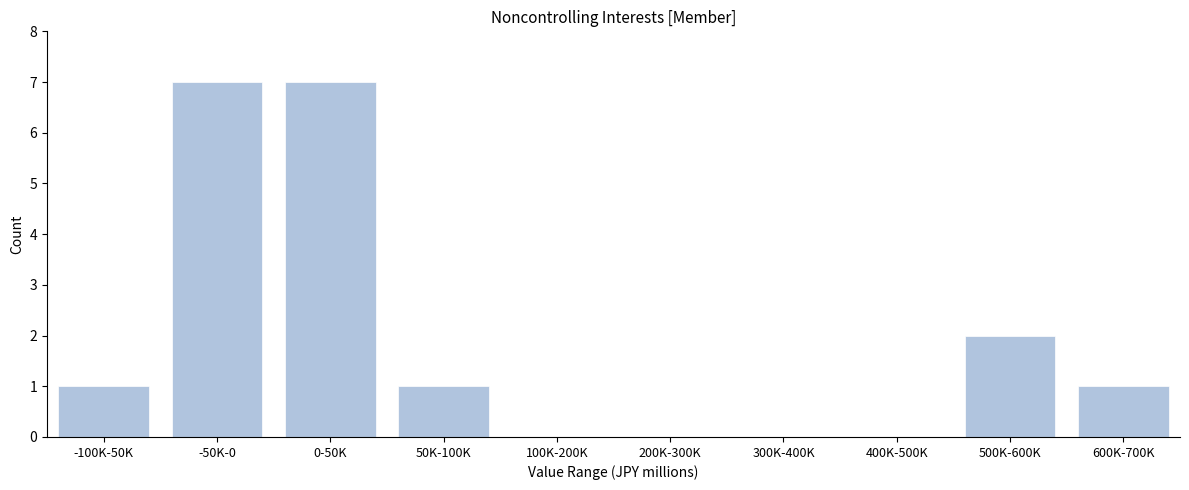

Reading left to right, extract all data points from this chart.

-100K-50K=1	-50K-0=7	0-50K=7	50K-100K=1	100K-200K=0	200K-300K=0	300K-400K=0	400K-500K=0	500K-600K=2	600K-700K=1